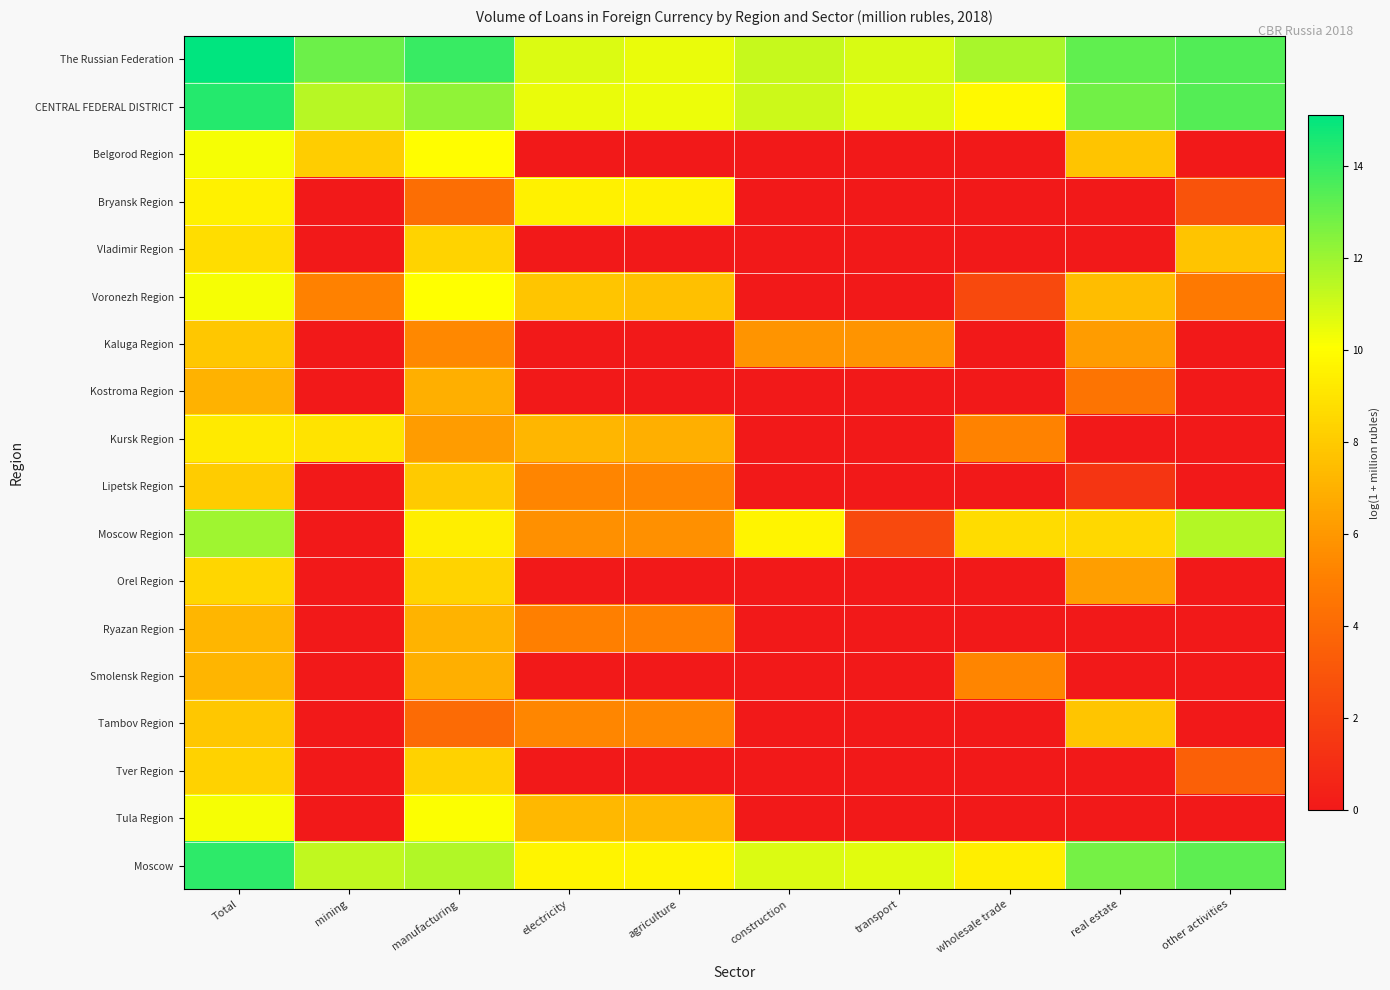

At how many categories does at least one series exceed 1?

10